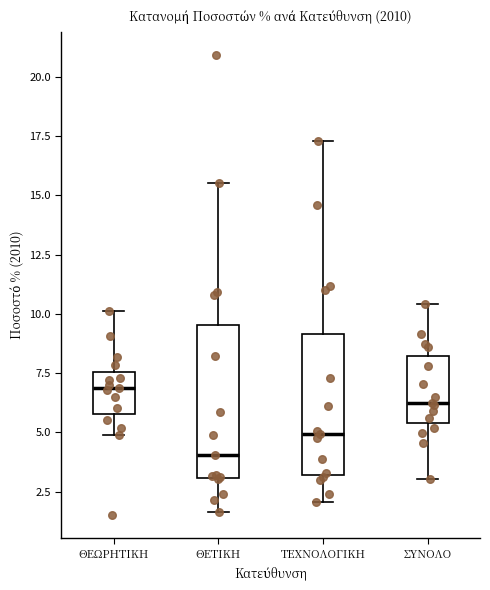

Reading left to right, read every box against the y-axis: the position of its median line, the range the box covers, and the ends of its whiskers. The values are not printed on the chart, so give them approximately, as read against the axis.

ΘΕΩΡΗΤΙΚΗ: median 7.0, box 6.0 to 7.5, whiskers 5.0 to 10.0
ΘΕΤΙΚΗ: median 4.0, box 3.0 to 9.5, whiskers 1.5 to 15.5
ΤΕΧΝΟΛΟΓΙΚΗ: median 5.0, box 3.0 to 9.0, whiskers 2.0 to 17.5
ΣΥΝΟΛΟ: median 6.5, box 5.5 to 8.0, whiskers 3.0 to 10.5